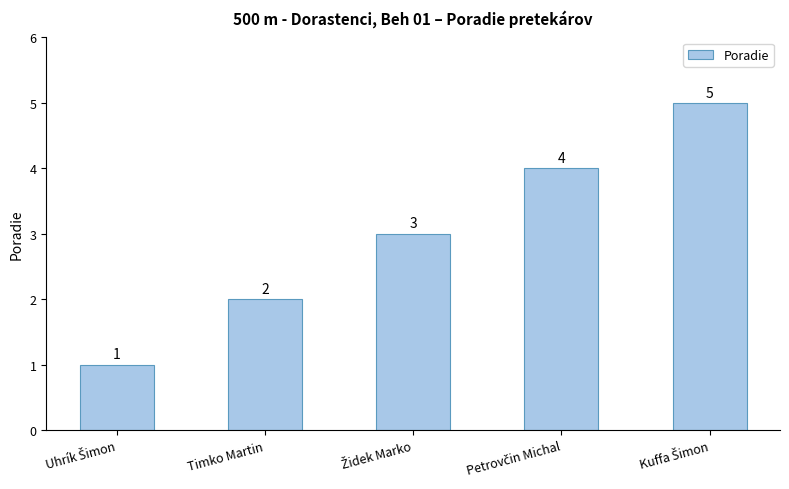

True or false: the data shows 2 at Timko Martin.

True